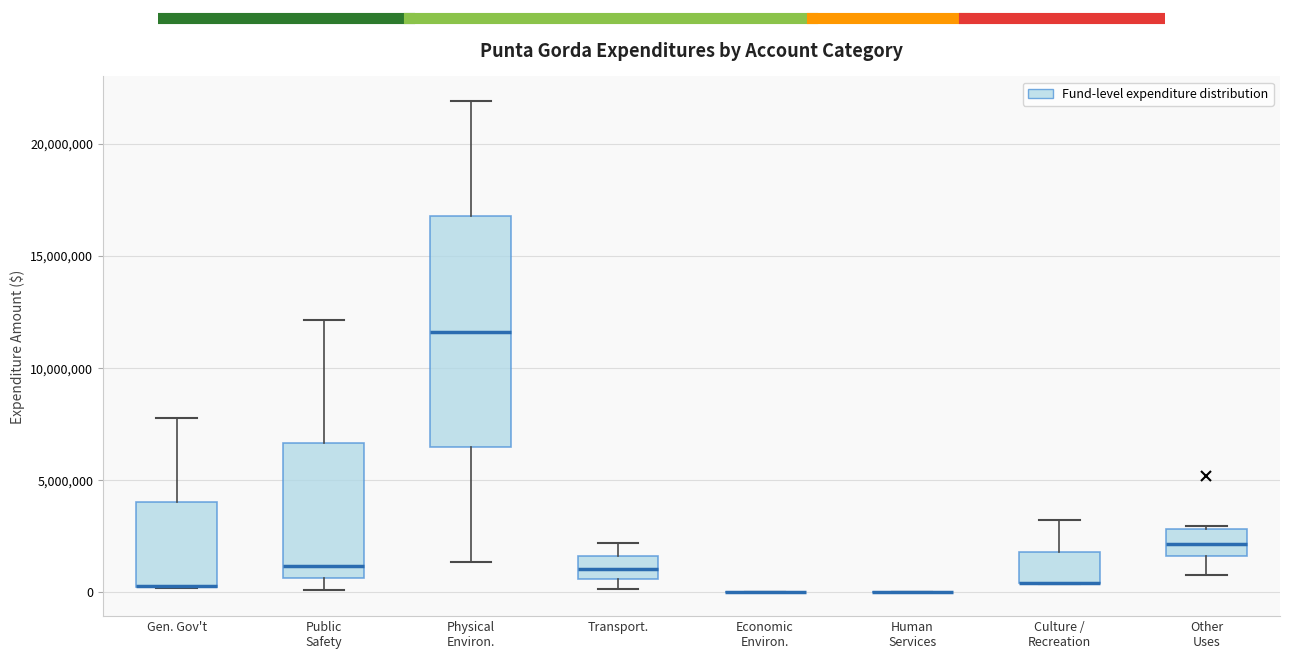

Reading left to right, read every box against the y-axis: the position of its median line, the range the box covers, and the ends of its whiskers. The values are not printed on the chart, so give them approximately, as read against the axis.

Gen. Gov't: median 500000 (drawn on the box's lower edge), box 0 to 4000000, whiskers 0 to 8000000
Public Safety: median 1000000, box 500000 to 6500000, whiskers 0 to 12000000
Physical Environ.: median 11500000, box 6500000 to 17000000, whiskers 1500000 to 22000000
Transport.: median 1000000, box 500000 to 1500000, whiskers 0 to 2000000
Economic Environ.: box collapsed to a line at 0, whiskers 0 to 0
Human Services: box collapsed to a line at 0, whiskers 0 to 0
Culture / Recreation: median 500000 (drawn on the box's lower edge), box 500000 to 2000000, whiskers 500000 to 3000000
Other Uses: median 2000000, box 1500000 to 3000000, whiskers 500000 to 3000000